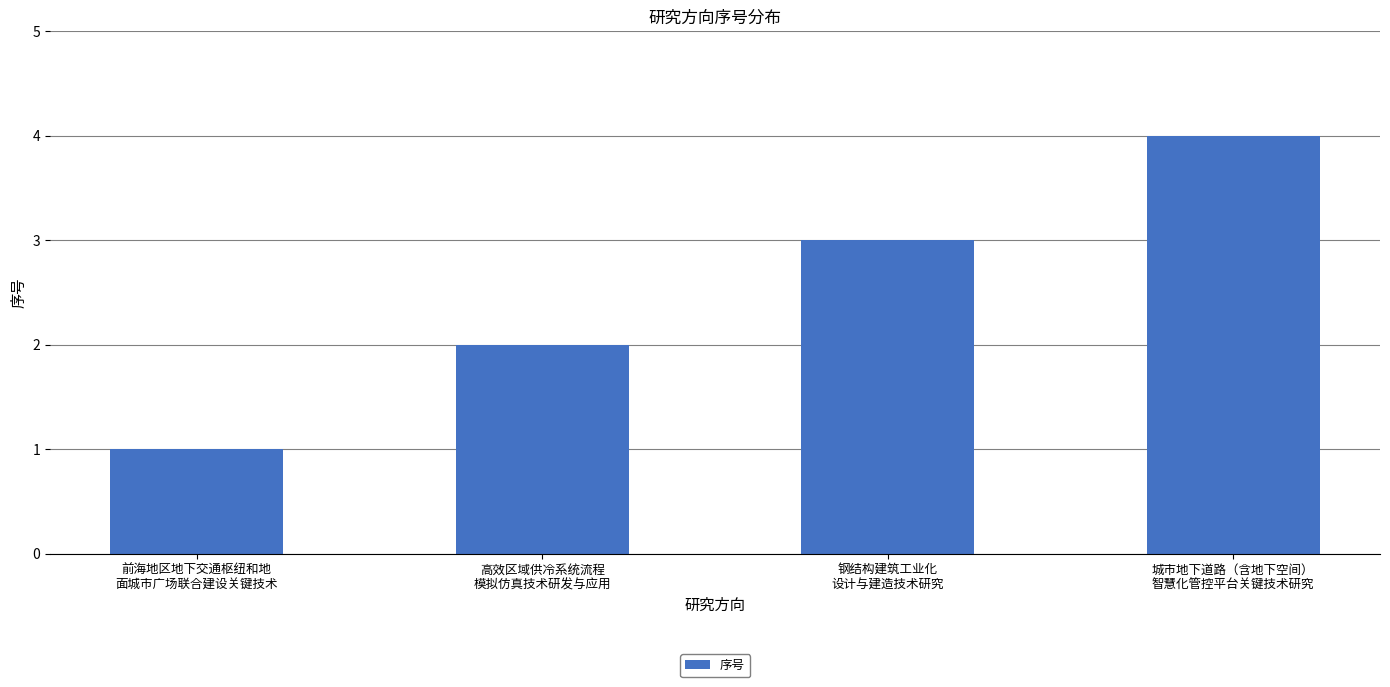

Approximately how many times larger is the value at 前海地区地下交通枢纽和地
面城市广场联合建设关键技术 compared to 高效区域供冷系统流程
模拟仿真技术研发与应用?

0.5